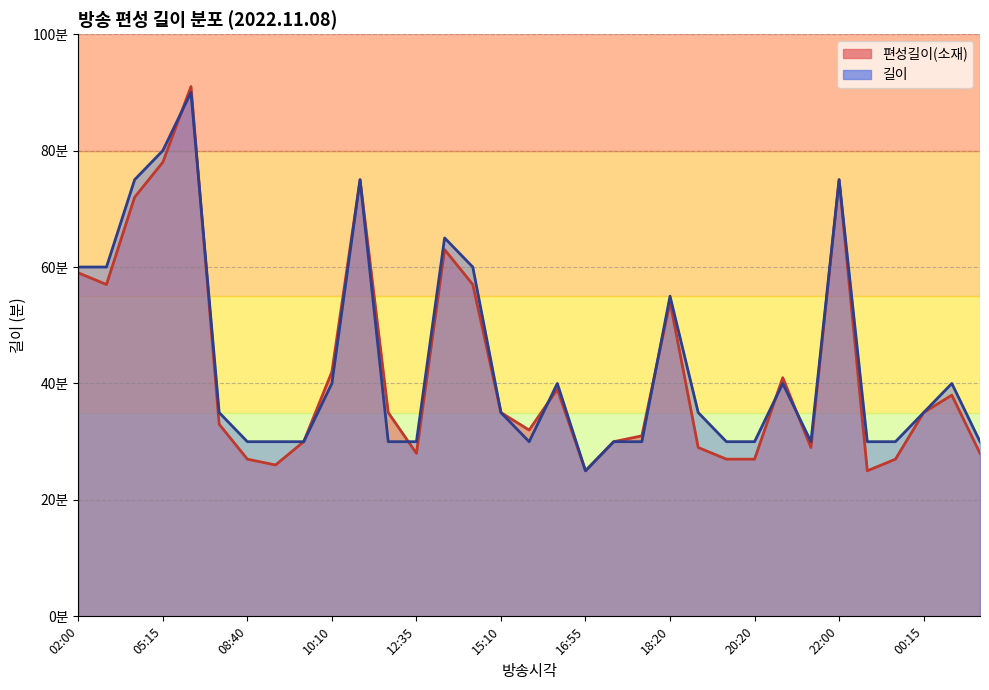

What is the value of the 길이 point at the 25th from the left?

30